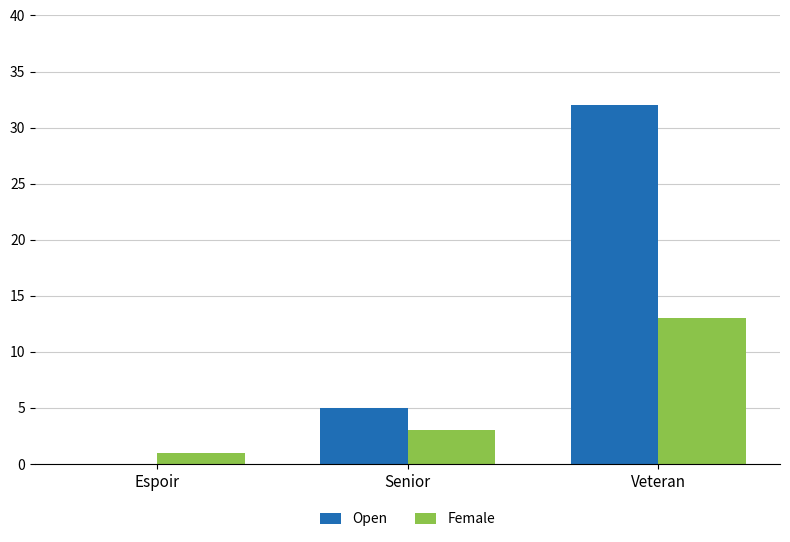

What is the approximate value of Open at Veteran?

32